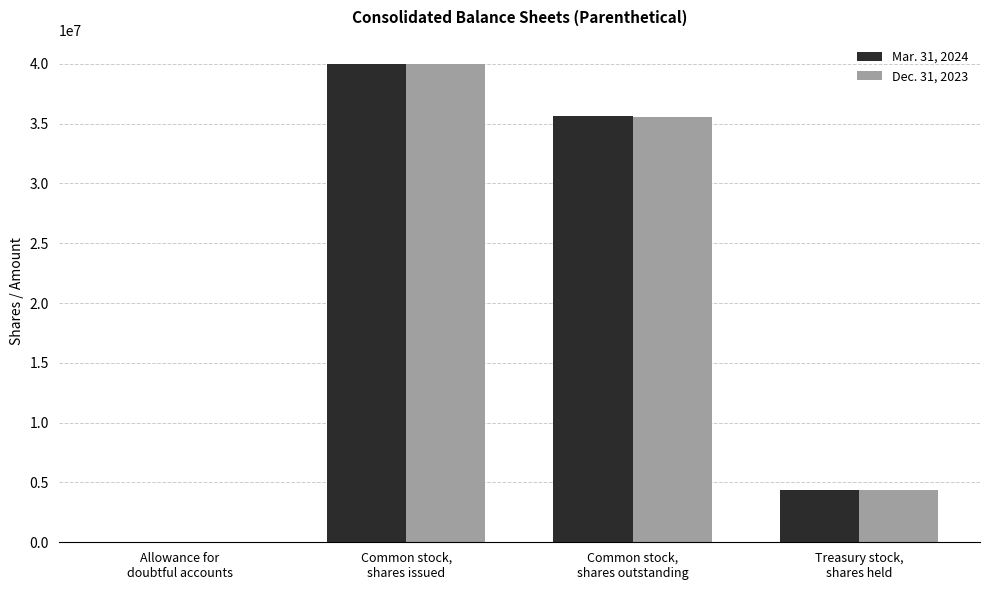

The Dec. 31, 2023 series shows 35572000 at Common stock,
shares outstanding. True or false?

True